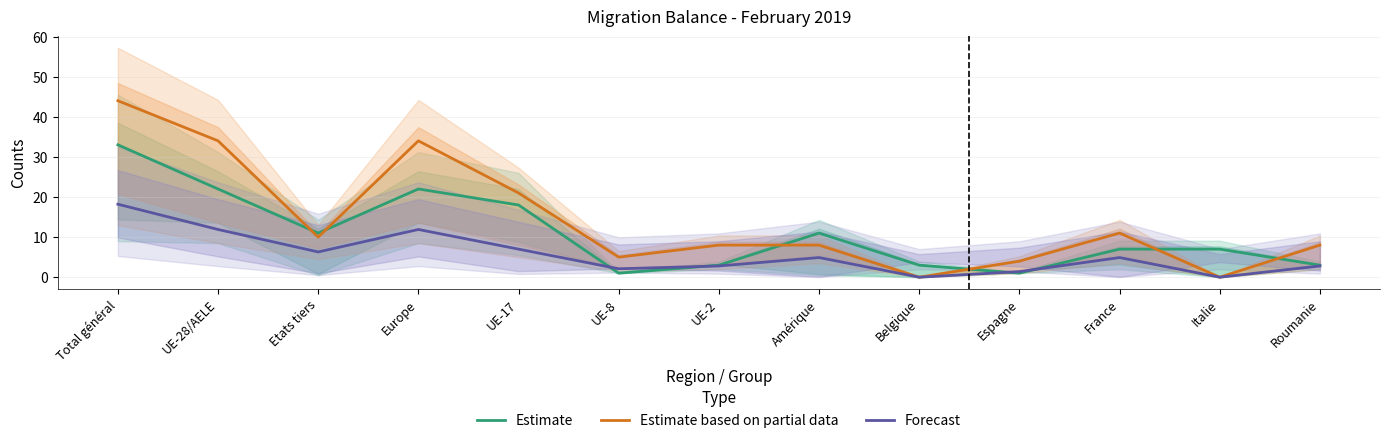

In Forecast, how many points are lower than both neighbors (excluding endpoints)?

4